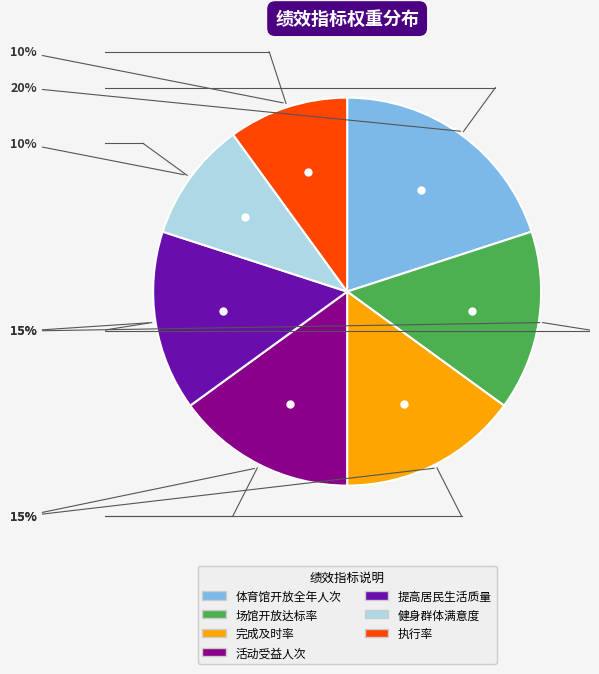

To the nearest percent, what portion does 体育馆开放全年人次 represent?

20%